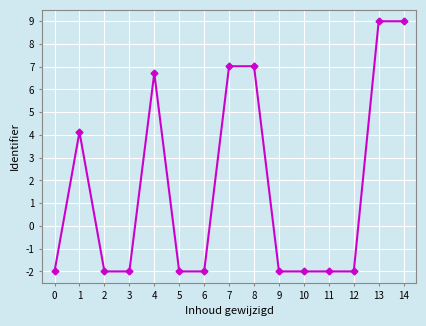

How many lines are shown in the chart?

1